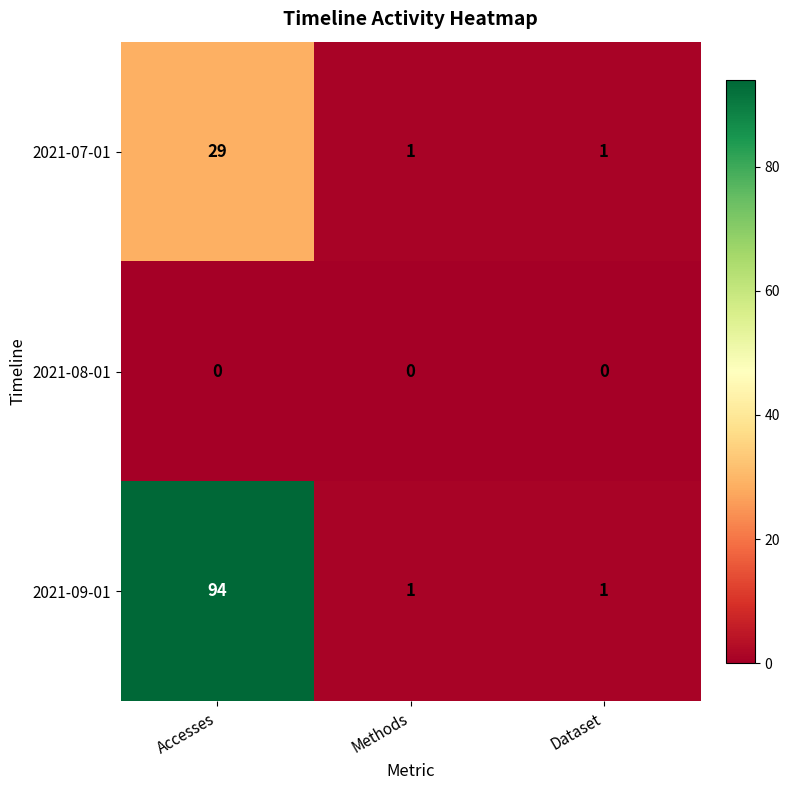

What is the maximum value shown in the chart?

94